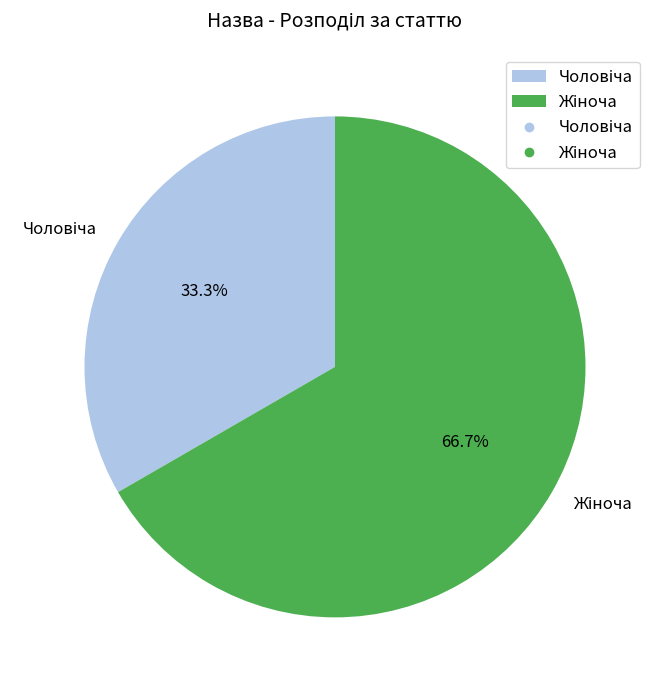

Does any single category account for the majority?

Yes